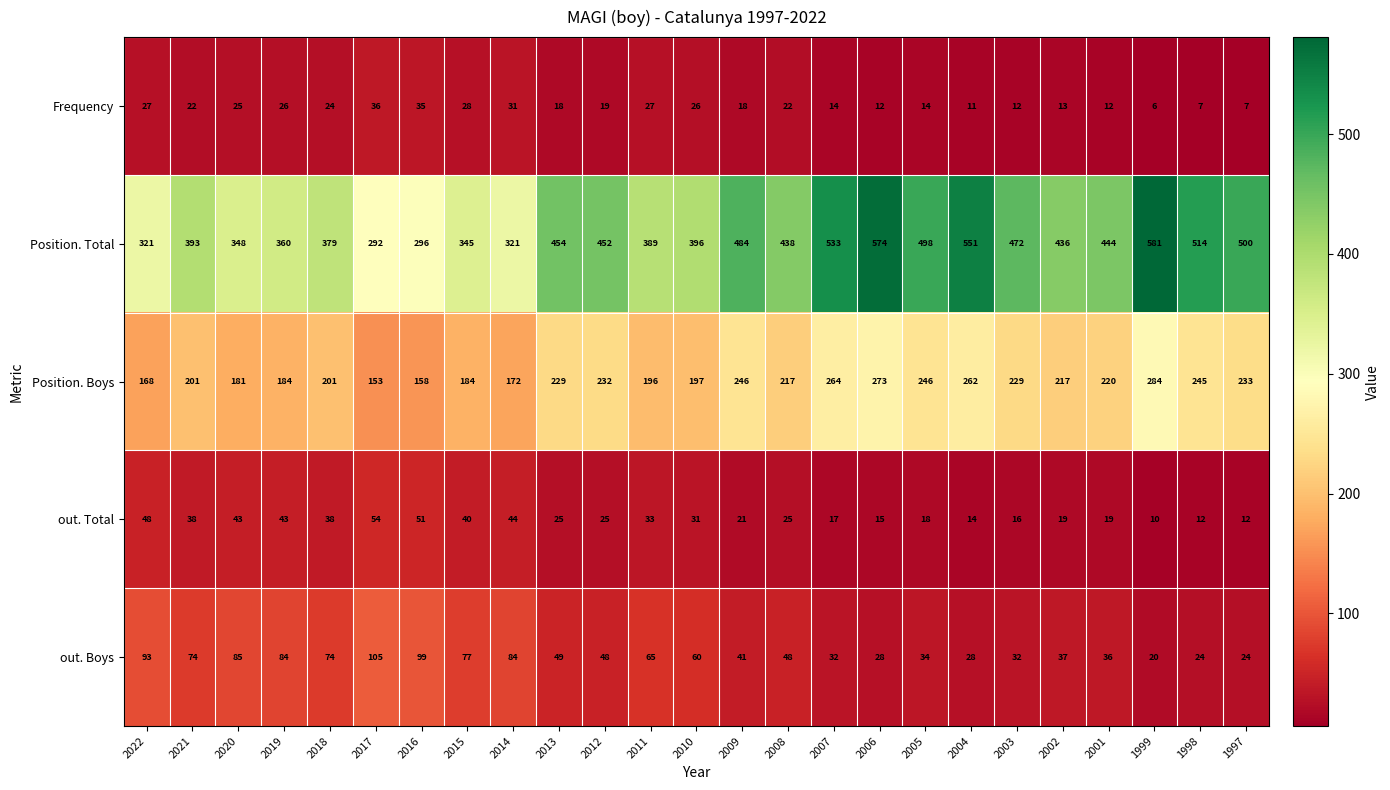

How many data points does each series have?

25